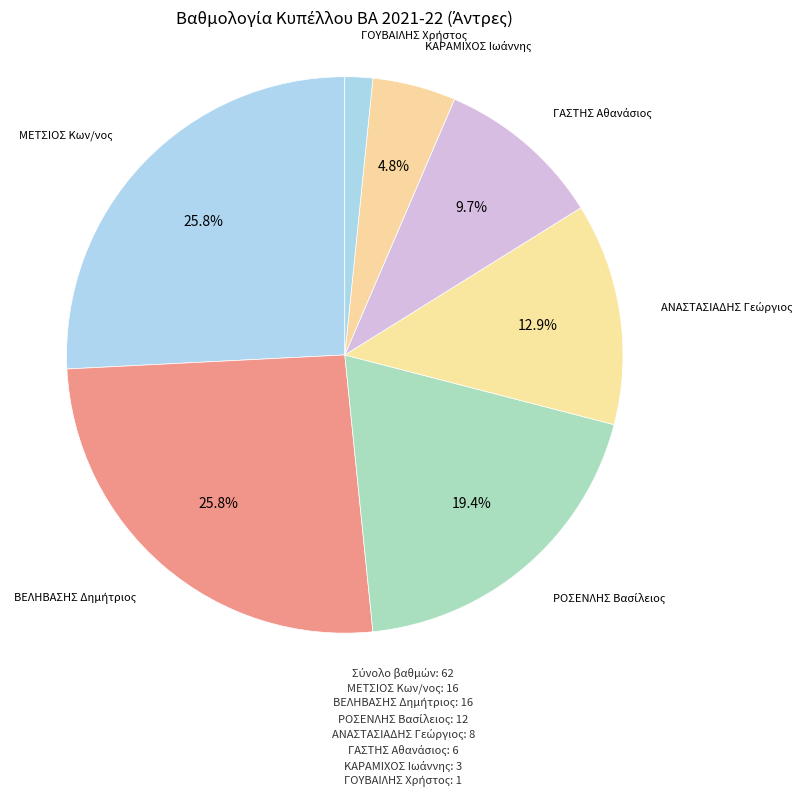

Which slice is the largest?

ΜΕΤΣΙΟΣ Κων/νος